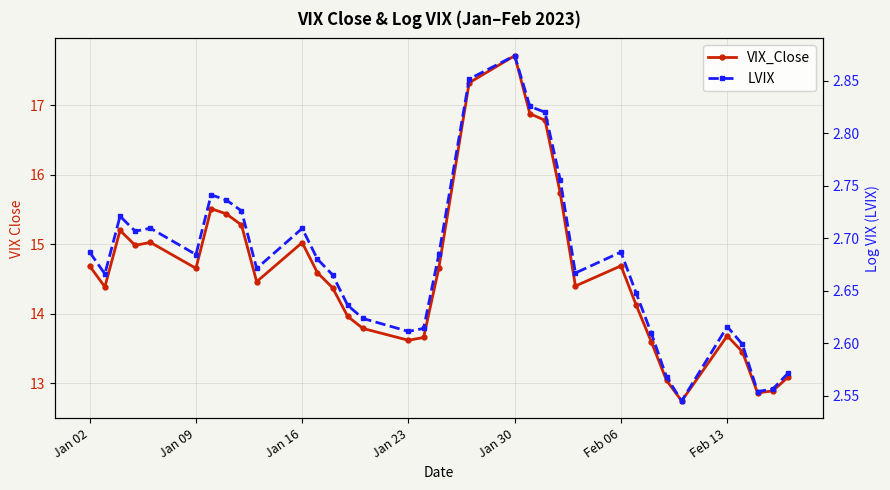

What are all the series names shown in the legend?

VIX_Close, LVIX